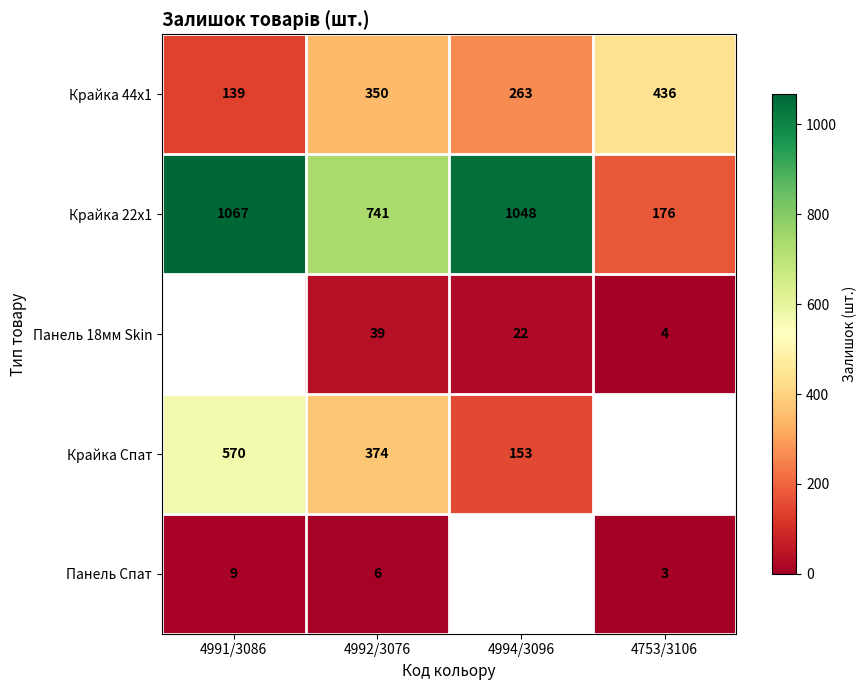

Where does the Крайка 22x1 series first go above 1048?

4991/3086